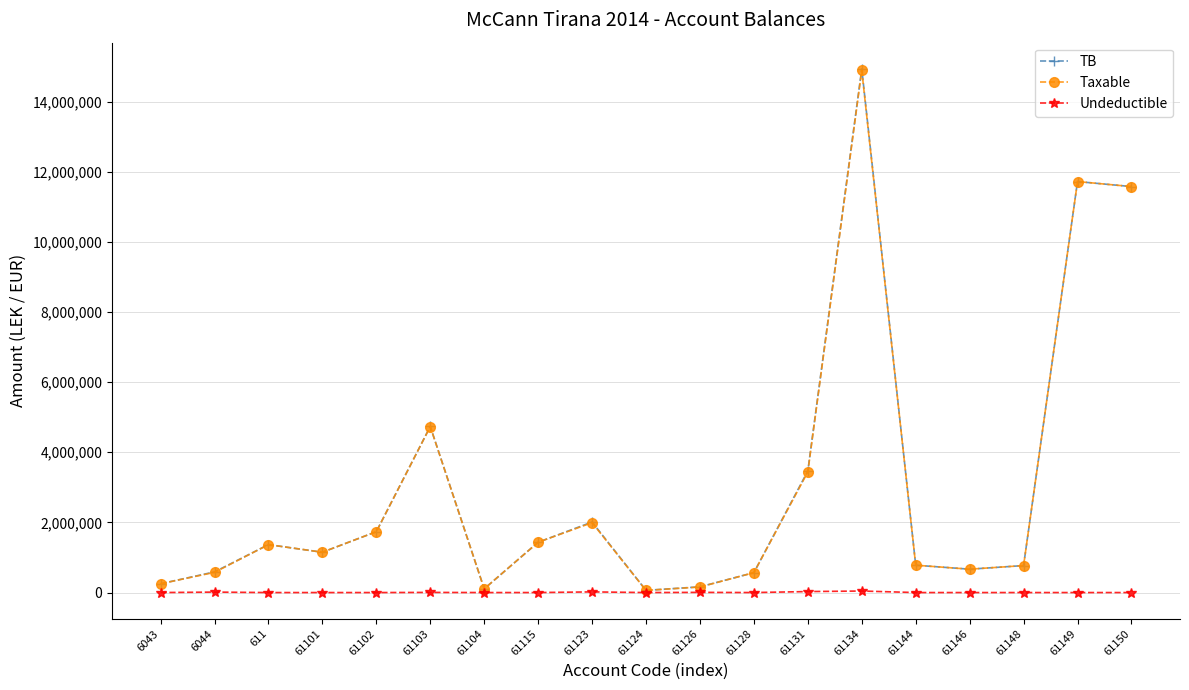

At which label is Taxable closest to 7474836?

61103